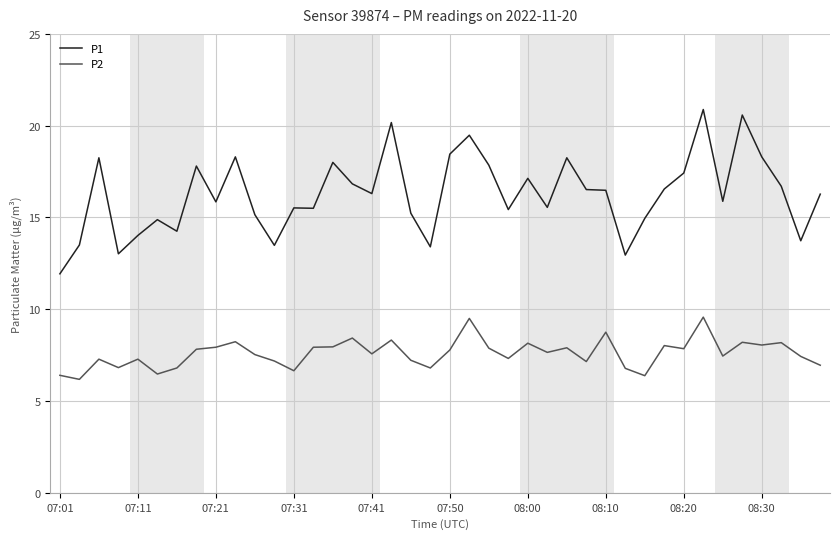

What is the minimum value for P1?

11.9